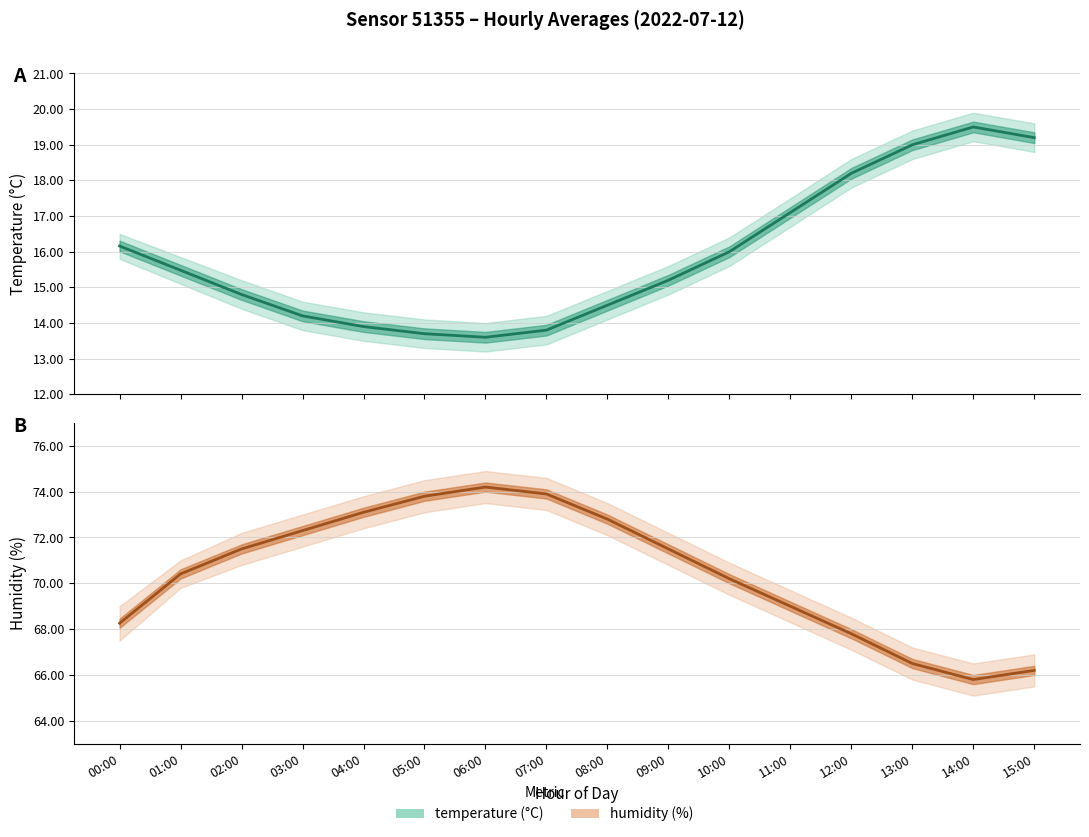

At 00:00, list the series in order from smallest to largest.

temperature, humidity